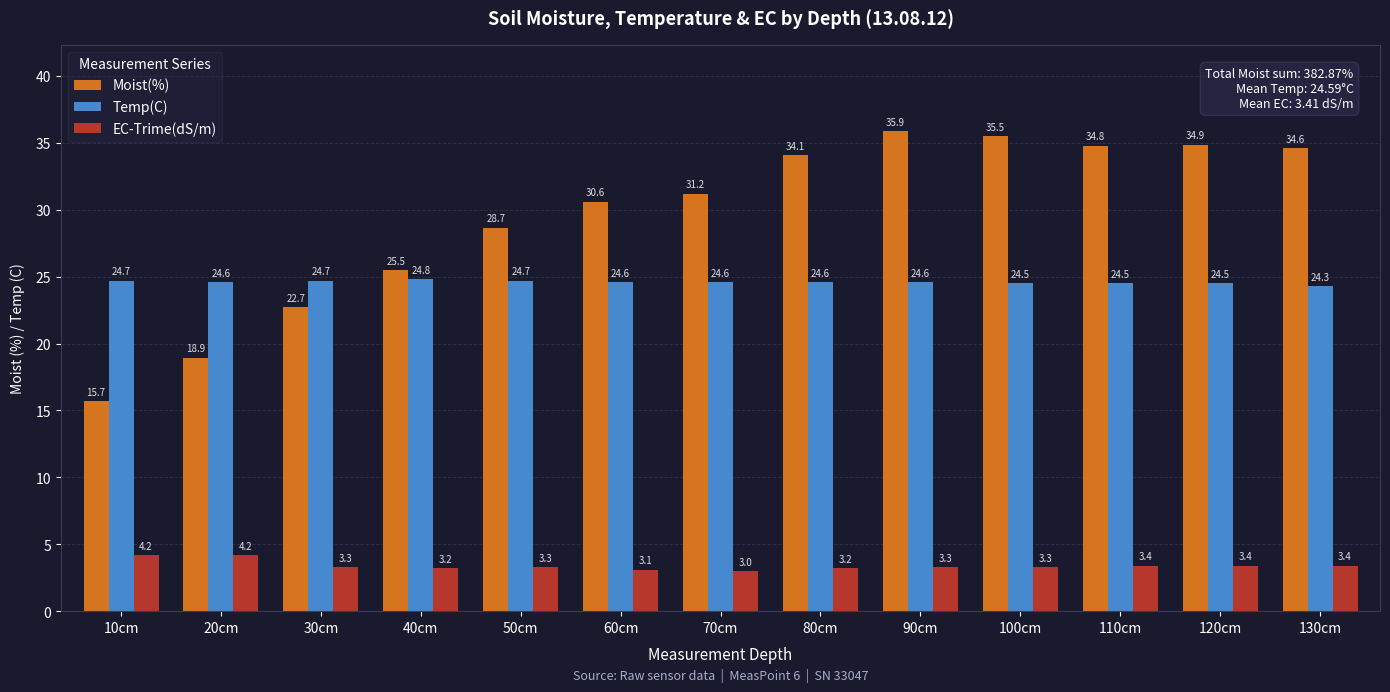

Reading left to right, extract all data points from this chart.

Moist(%): 15.7	18.9	22.7	25.5	28.7	30.6	31.2	34.1	35.9	35.5	34.8	34.9	34.6
Temp(C): 24.7	24.6	24.7	24.8	24.7	24.6	24.6	24.6	24.6	24.5	24.5	24.5	24.3
EC-Trime(dS/m): 4.2	4.2	3.3	3.2	3.3	3.1	3.0	3.2	3.3	3.3	3.4	3.4	3.4